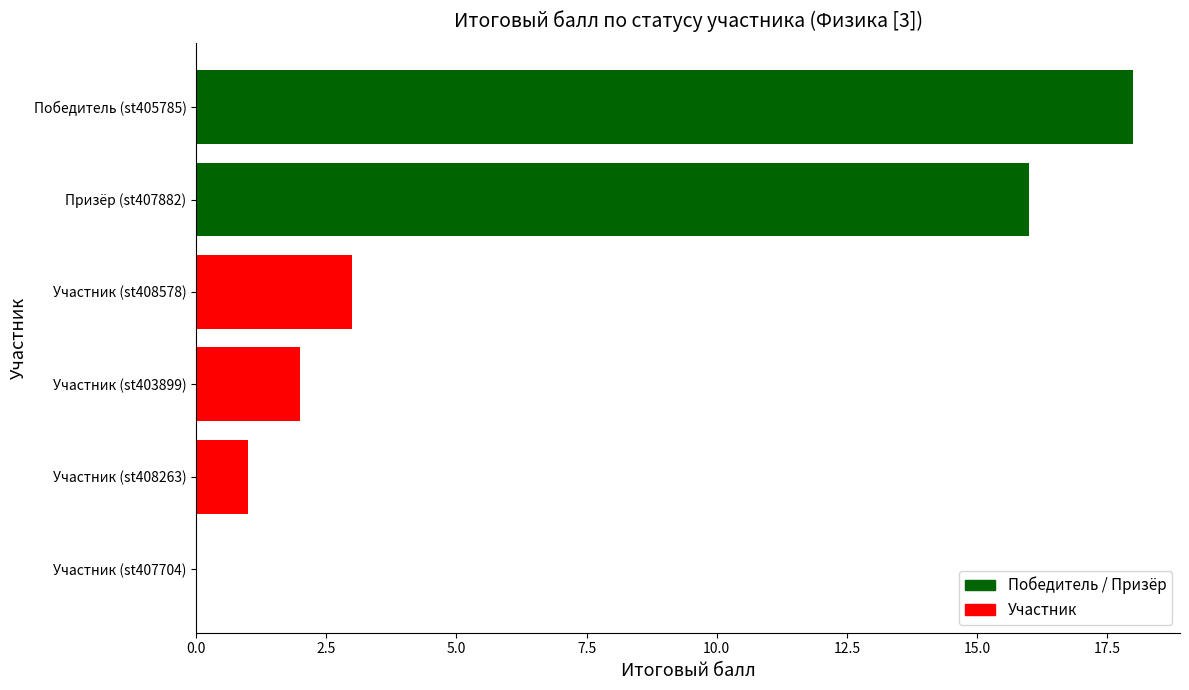

What is the greatest value displayed?

18